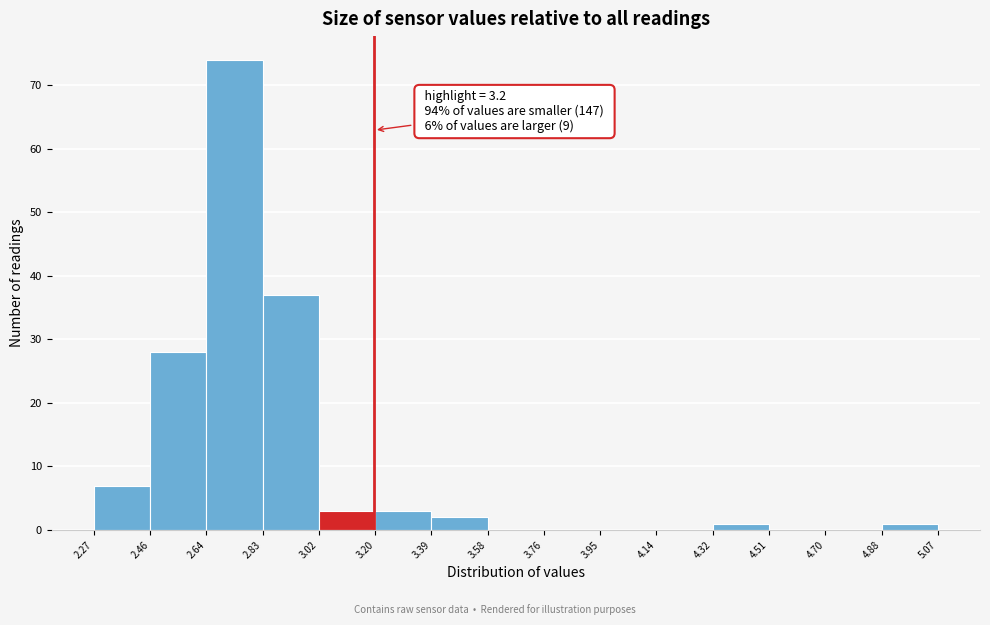

Over which range of the x-axis is the bar tallest?

2.64 to 2.83